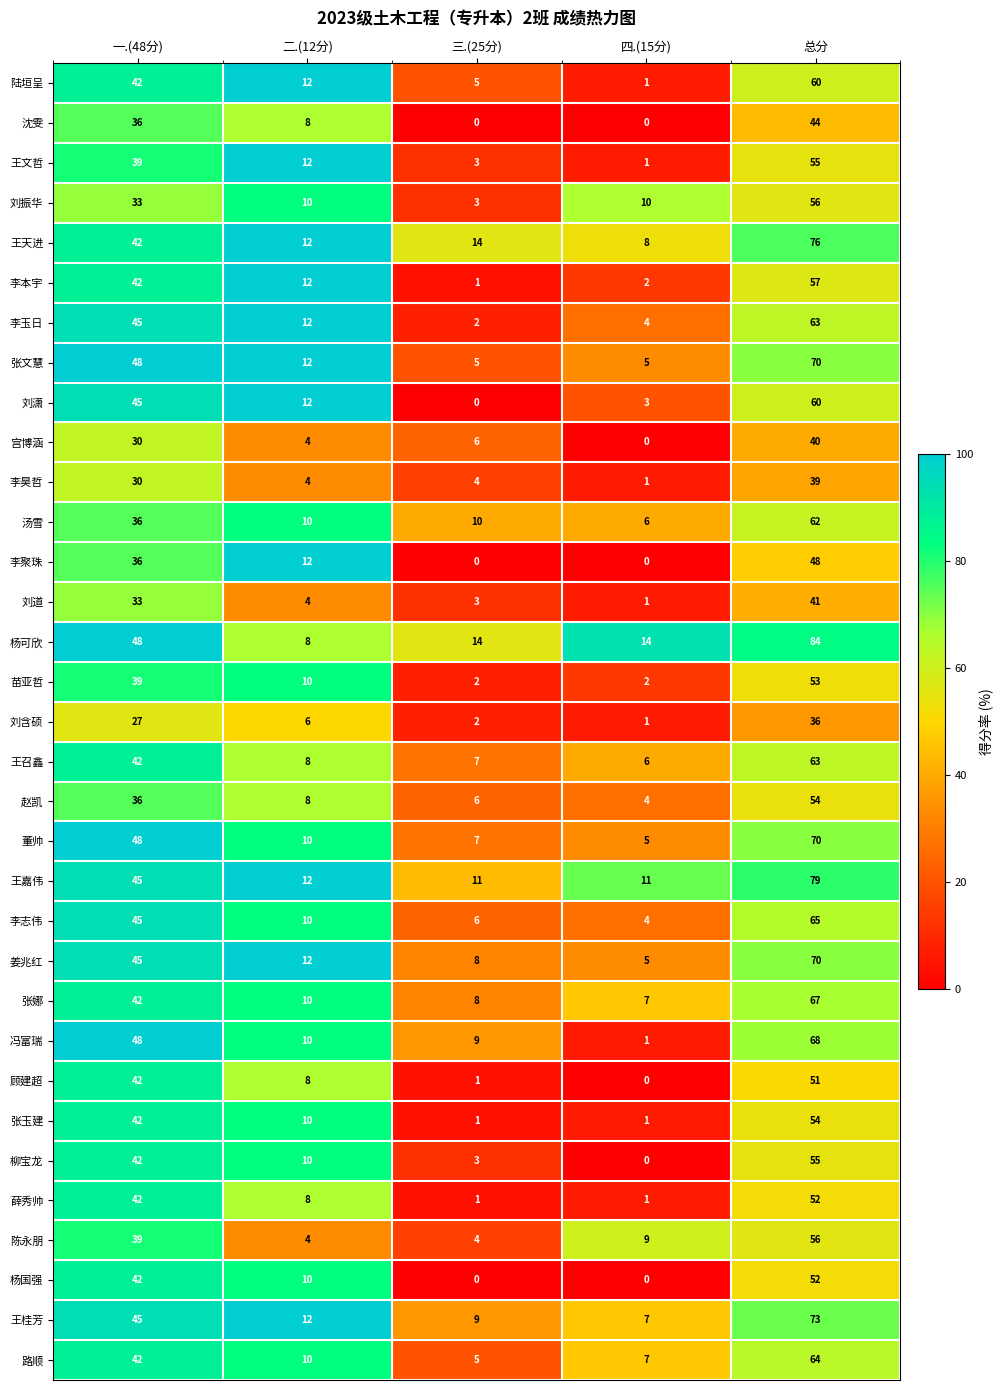

At which label does 杨国强 first exceed 10?

一.(48分)